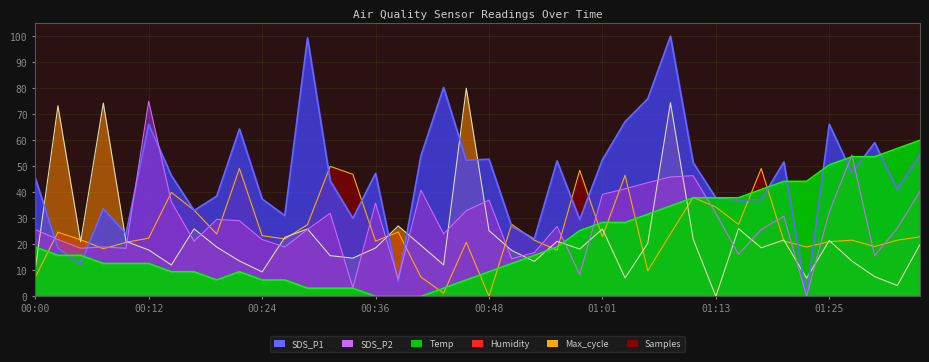

Which series changed the most between 00:26 and 01:06?

SDS_P1